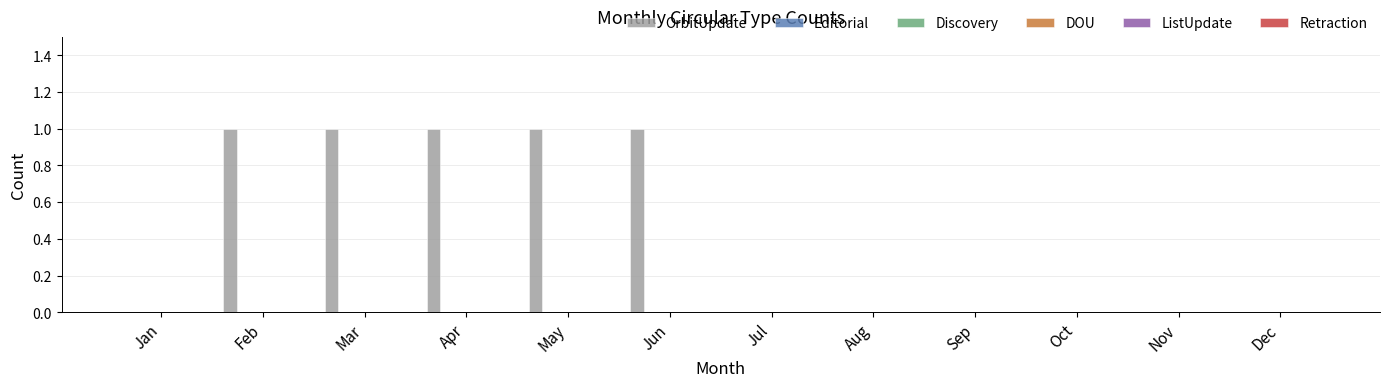

Are the bars grouped side by side (vs. stacked)?

No